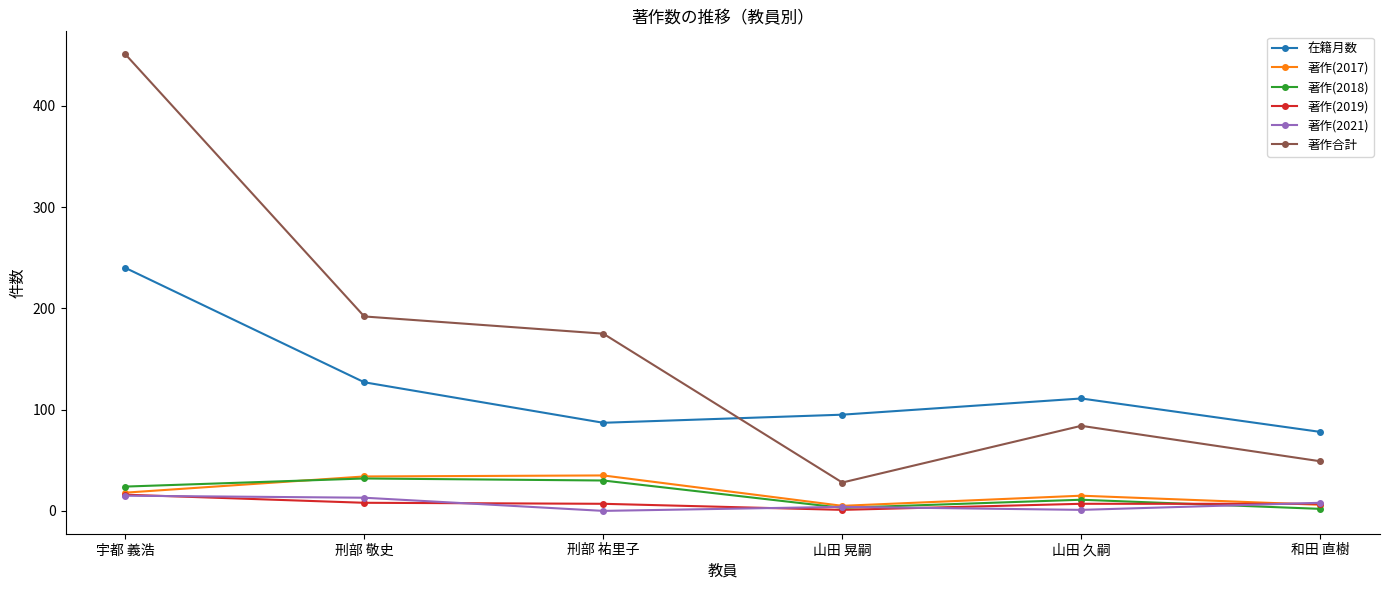

Where is the first local minimum for 在籍月数?

刑部 祐里子